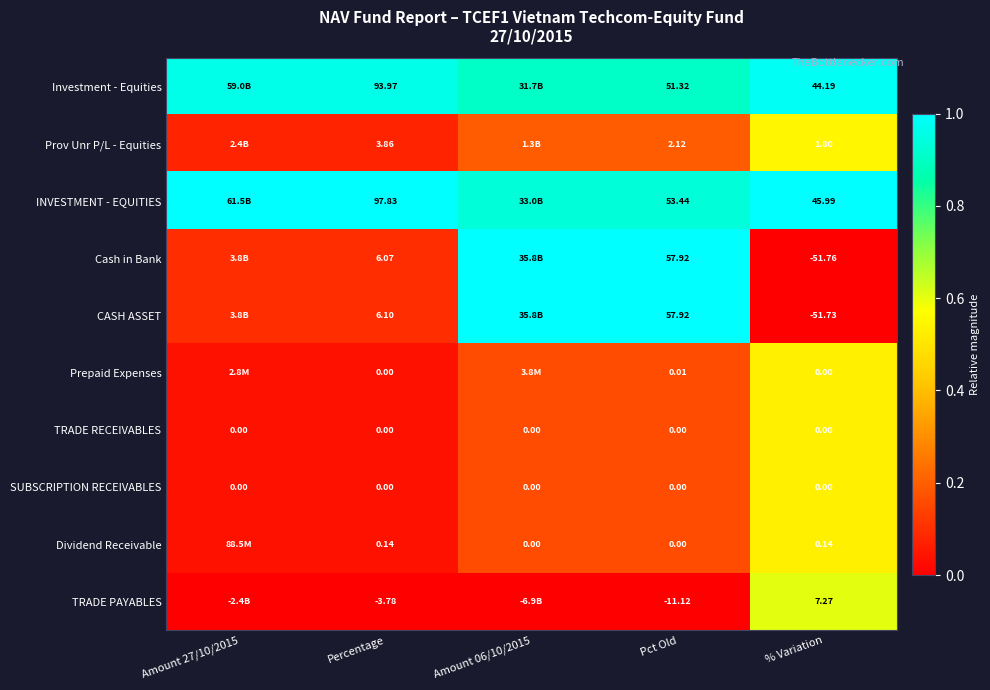

Which series changed the most between Pct Old and % Variation?

Cash in Bank